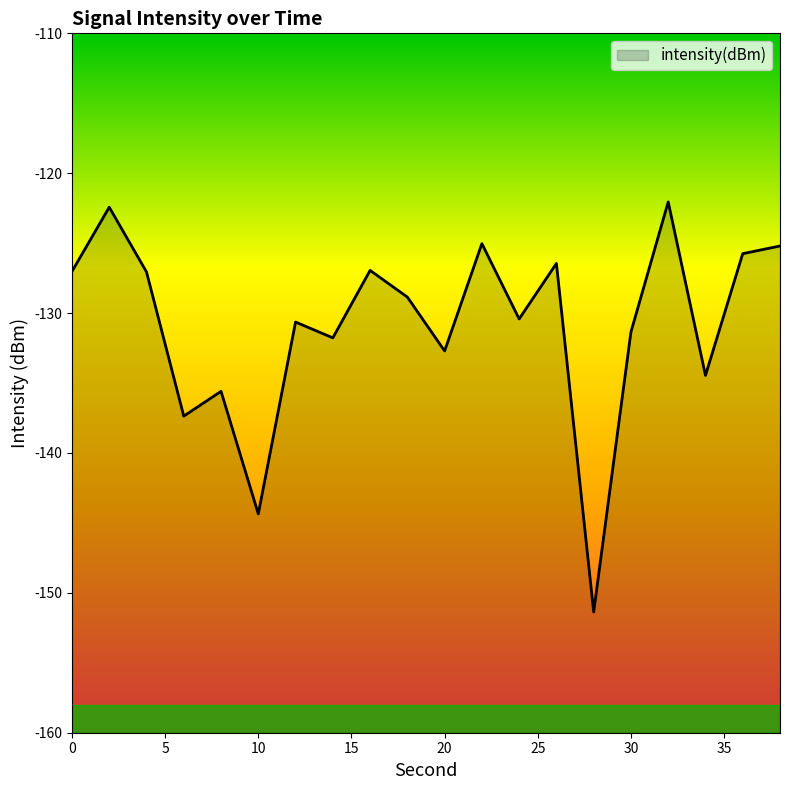

What is the approximate value at 30?

-131.4